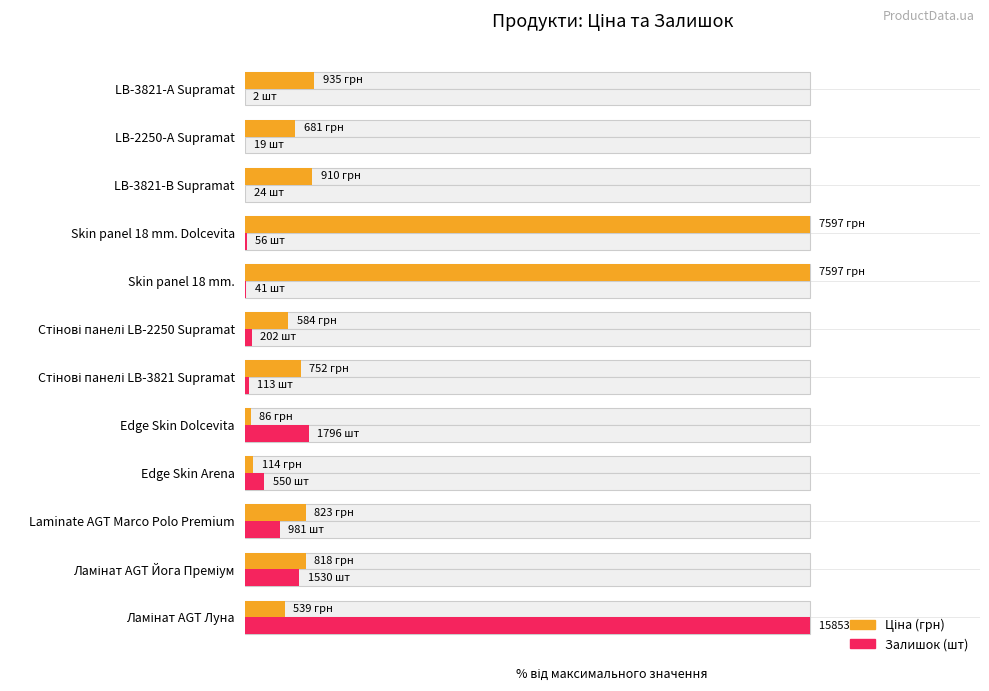

Is the value of Ціна (грн) at Laminate AGT Marco Polo Premium greater than the value of Залишок (шт) at Стінові панелі LB-3821 Supramat?

Yes